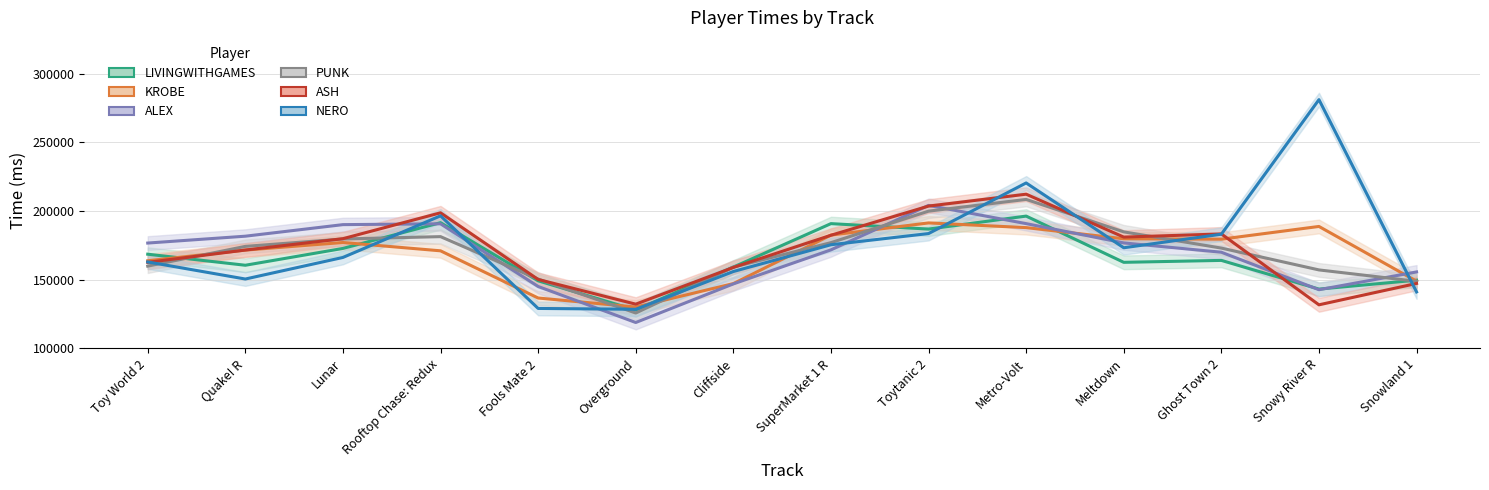

What is the difference between the second highest and second lowest values in the ASH series?

71356